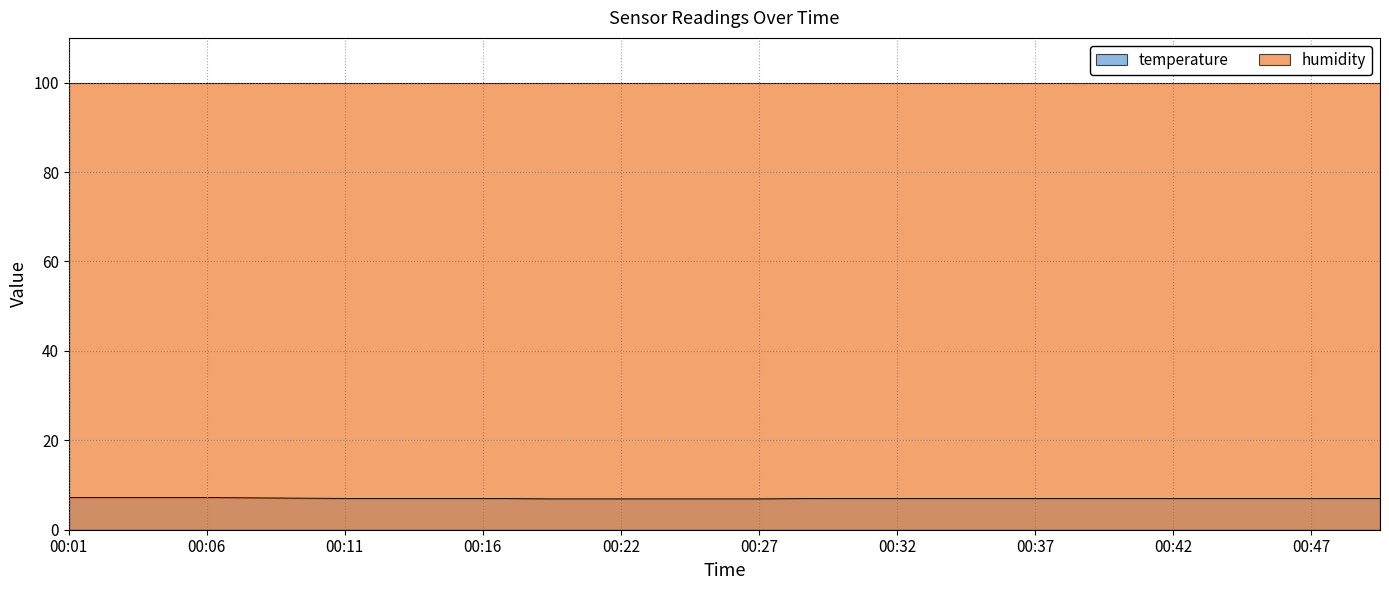

Where does the data first go above 7?

00:01